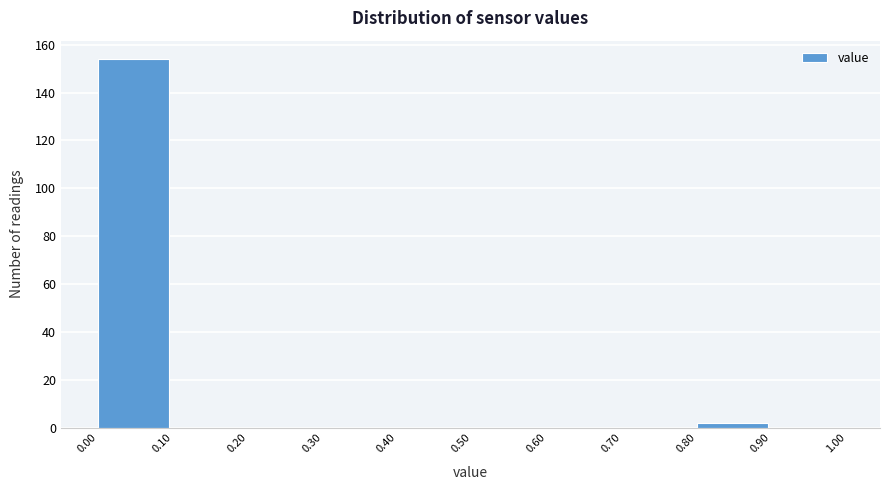

Reading left to right, transcribe this chart: for each bar, give the range it covers on the x-axis and its height. The values are not printed on the chart, so give them approximately, as read against the axis.

0.00 to 0.10: 154
0.10 to 0.20: 0
0.20 to 0.30: 0
0.30 to 0.40: 0
0.40 to 0.50: 0
0.50 to 0.60: 0
0.60 to 0.70: 0
0.70 to 0.80: 0
0.80 to 0.90: 2
0.90 to 1.00: 0